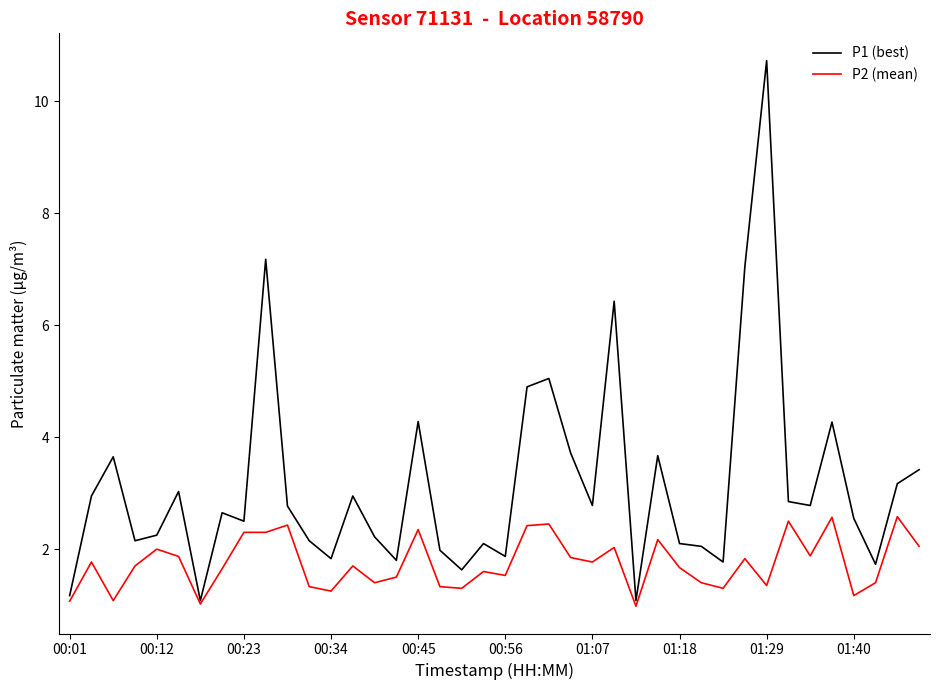

Which series has the largest total across all categories?

P1 (best)